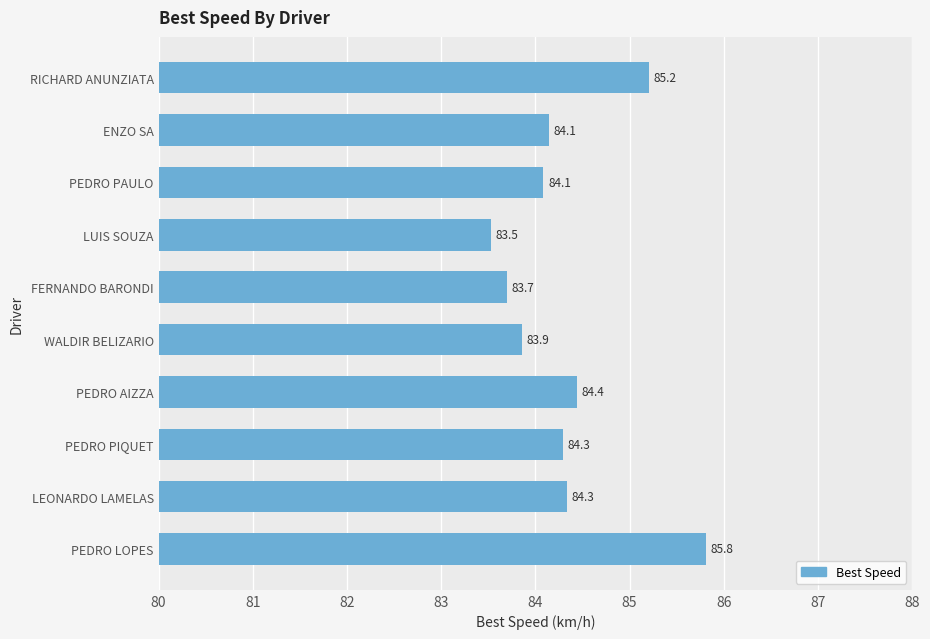

What is the approximate value at LUIS SOUZA?

83.5